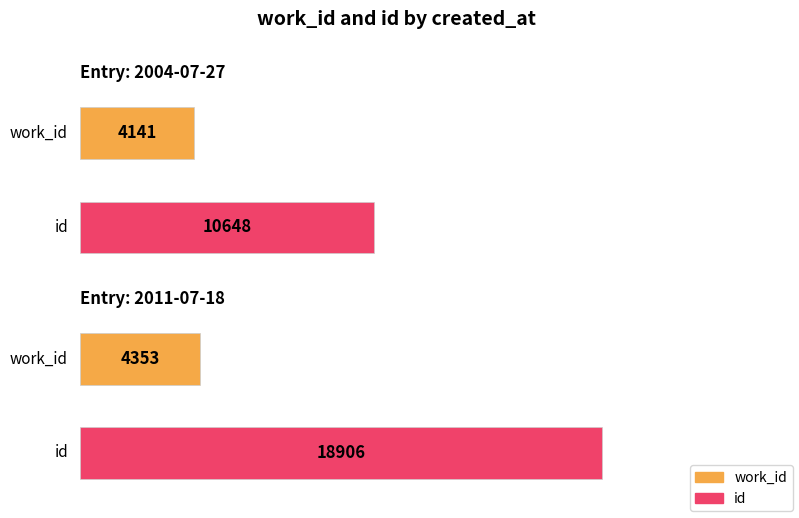

How many distinct data groups are displayed?

2